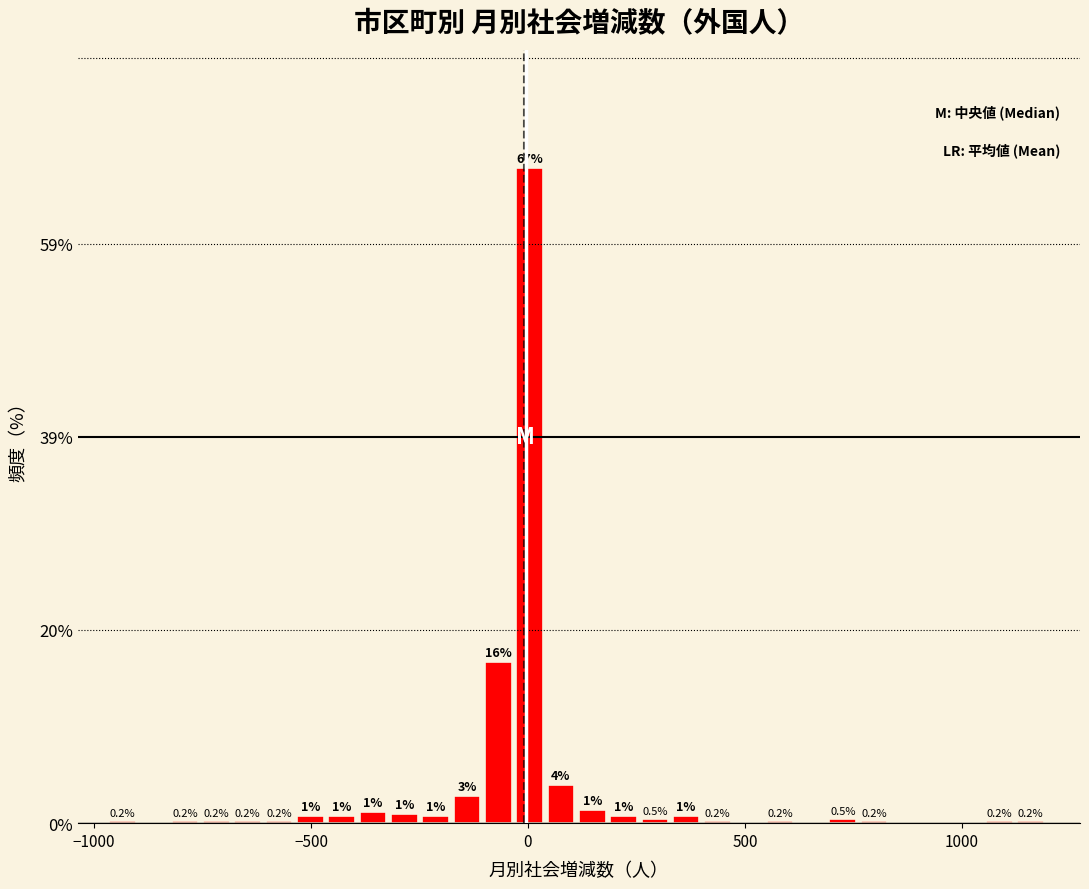

Read against the x-axis, roughly where is the centre of the tallest bar?

0